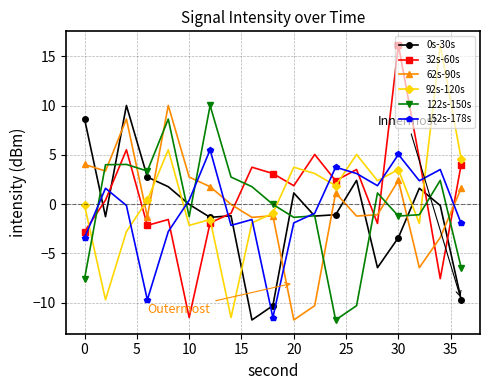

Which series ends up on top after the final intersection of 122s-150s and 62s-90s?

62s-90s